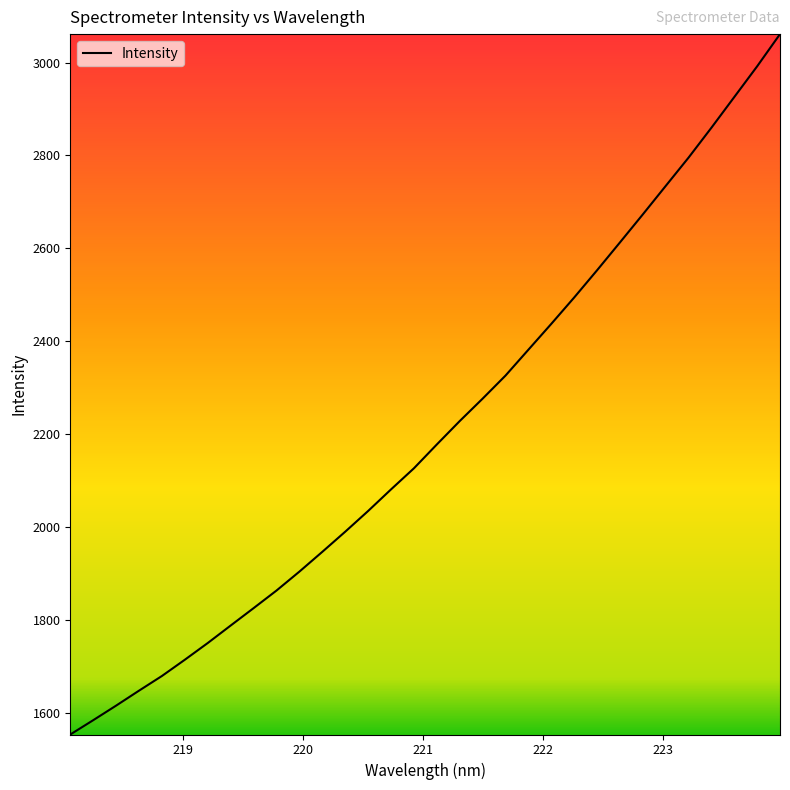

What is the minimum value shown in the chart?

1553.6